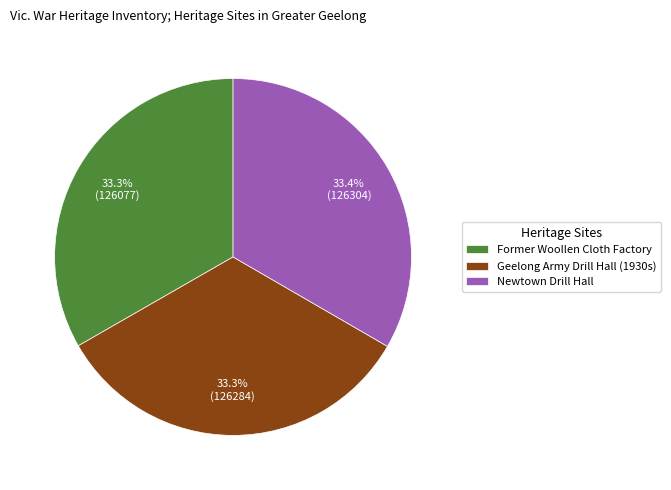

Approximately how many times larger is the value at Newtown Drill Hall compared to Former Woollen Cloth Factory?

1.0